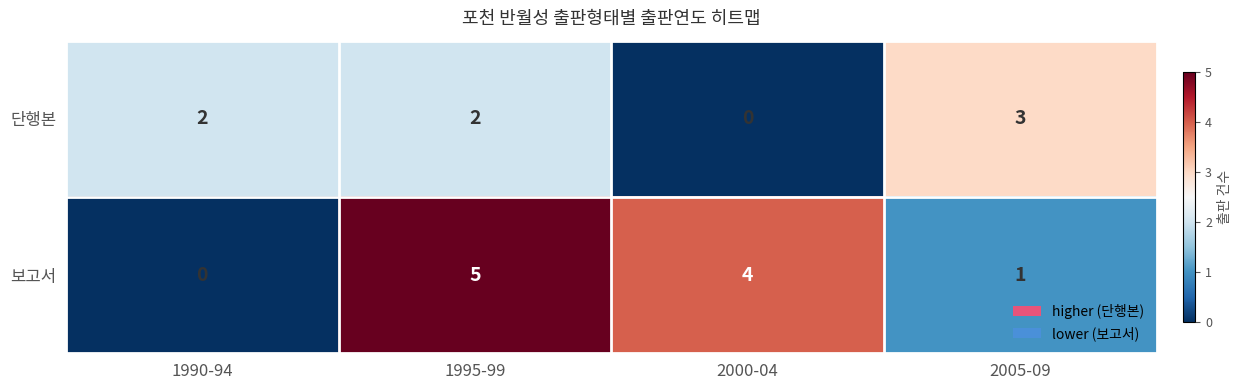

How many 보고서 values are between 1 and 5?

3